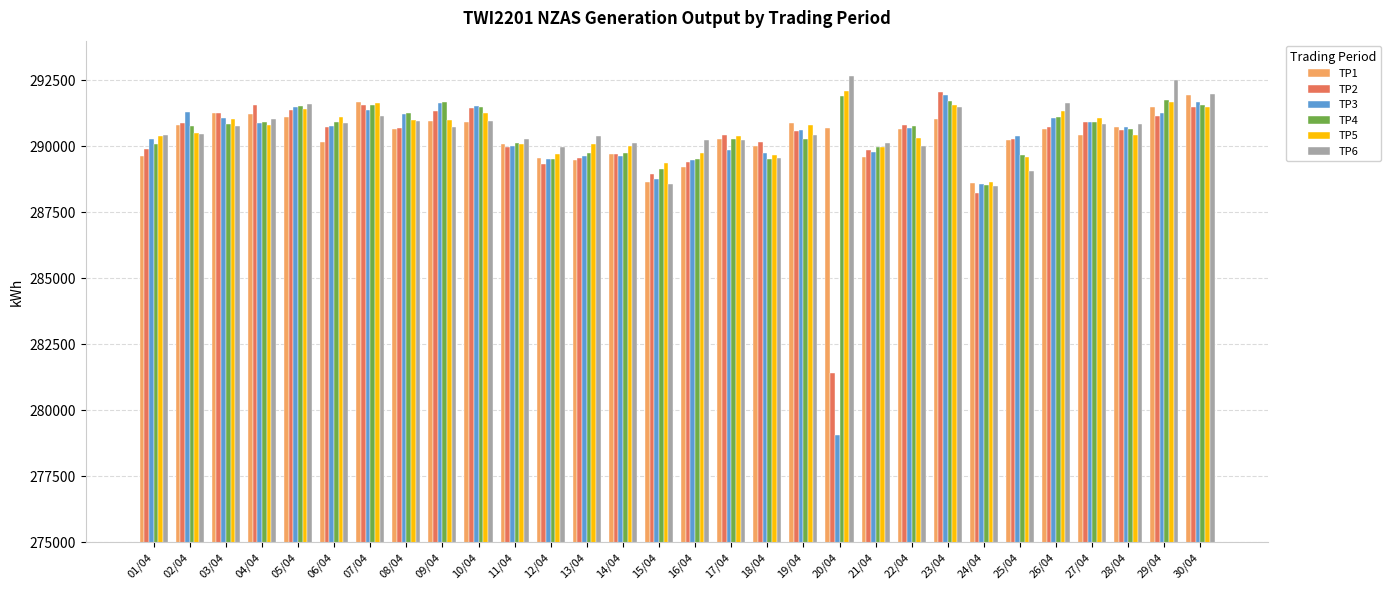

What are all the series names shown in the legend?

TP1, TP2, TP3, TP4, TP5, TP6